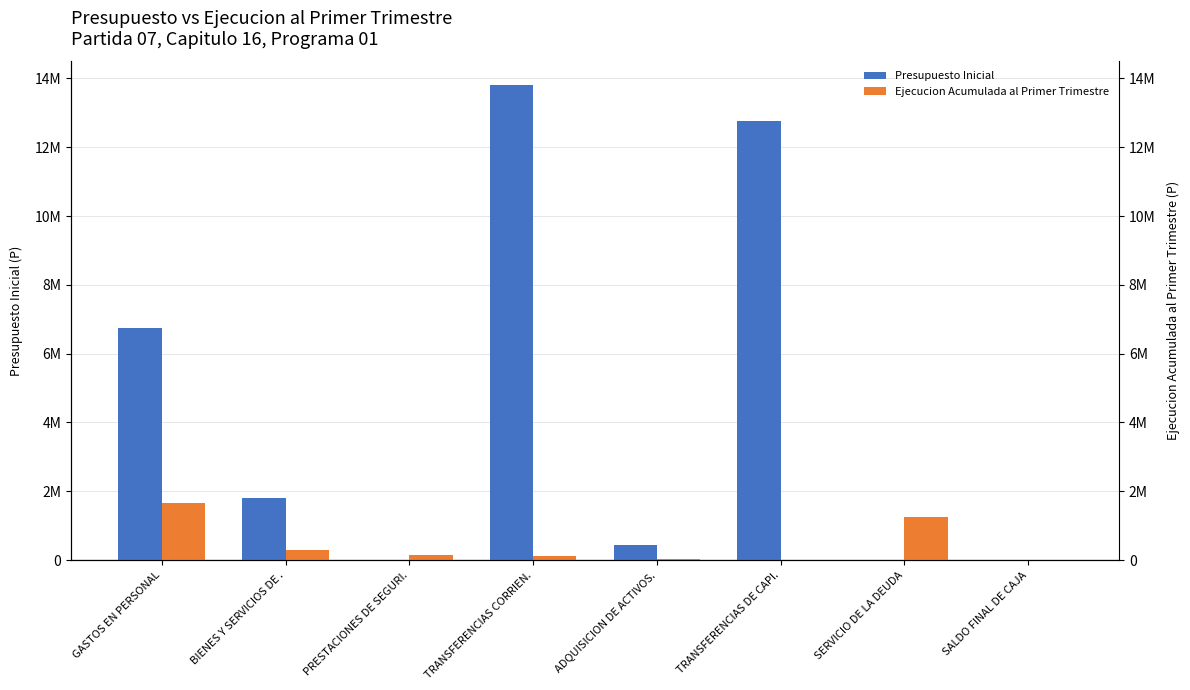

Rank the categories by Ejecucion Acumulada al Primer Trimestre value from lowest to highest.

SALDO FINAL DE CAJA, TRANSFERENCIAS DE CAPI., ADQUISICION DE ACTIVOS., TRANSFERENCIAS CORRIEN., PRESTACIONES DE SEGURI., BIENES Y SERVICIOS DE ., SERVICIO DE LA DEUDA, GASTOS EN PERSONAL